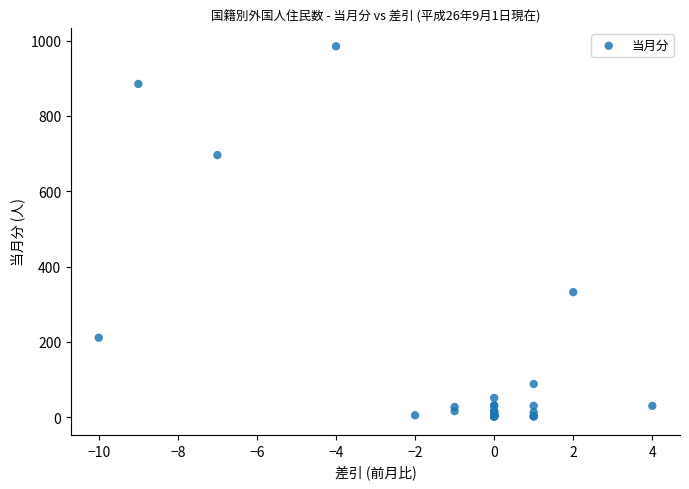

What Y value in the scatter plot is closest to 493?

332